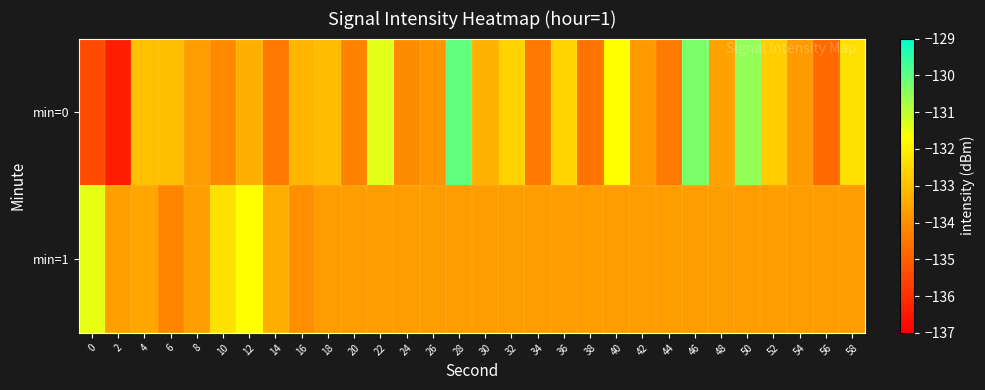

Count the number of data series in this chart.

2